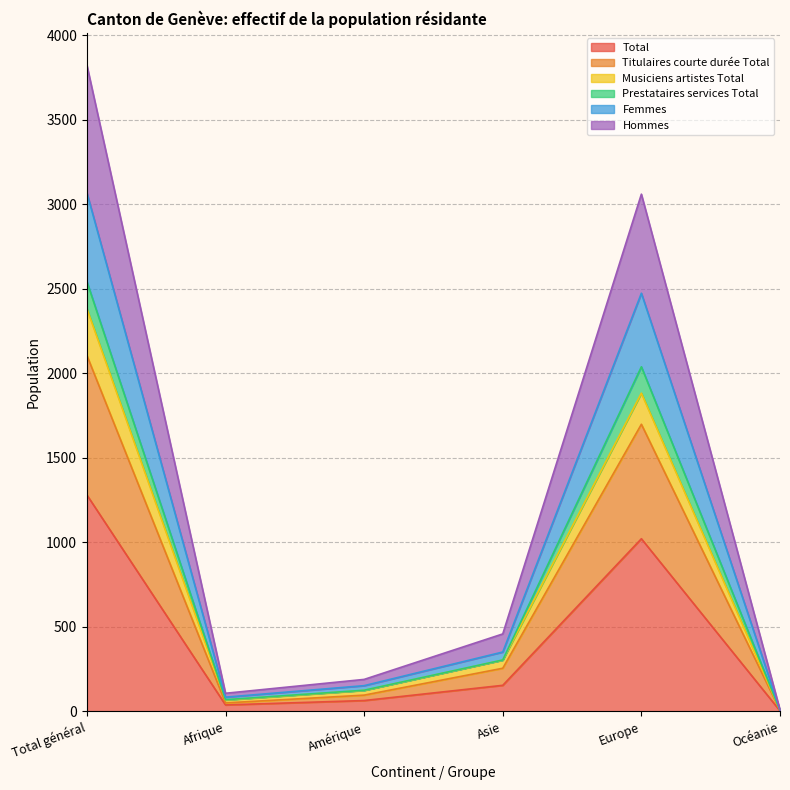

True or false: Titulaires courte durée Total and Total cross at least once.

False